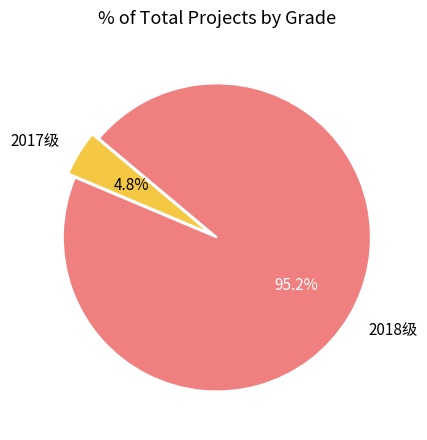

Which has a higher value, 2017级 or 2018级?

2018级